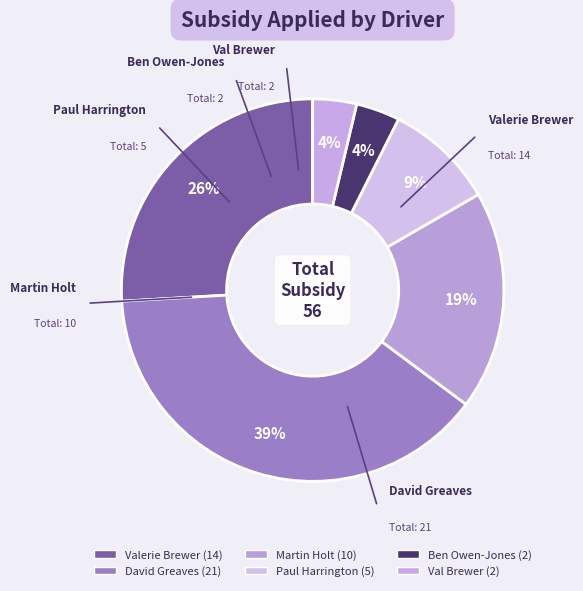

Which slice is the largest?

David Greaves